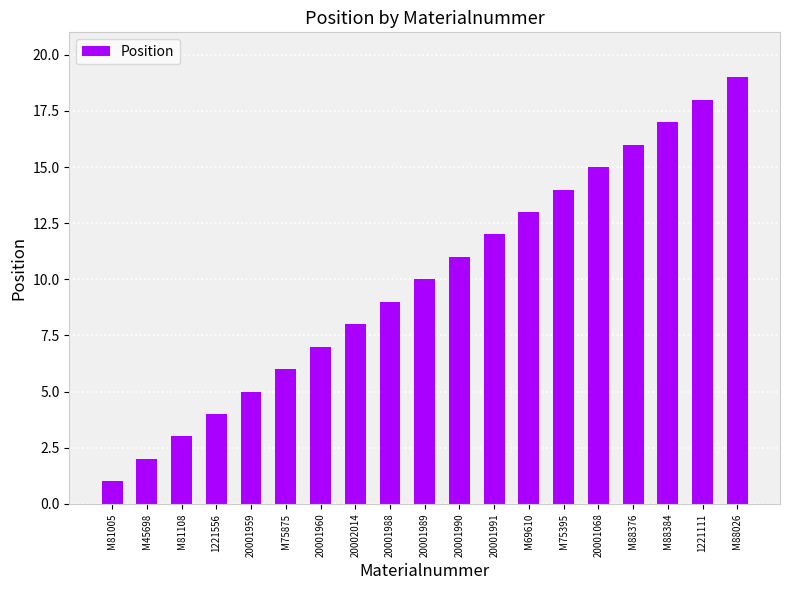

How many distinct data groups are displayed?

1